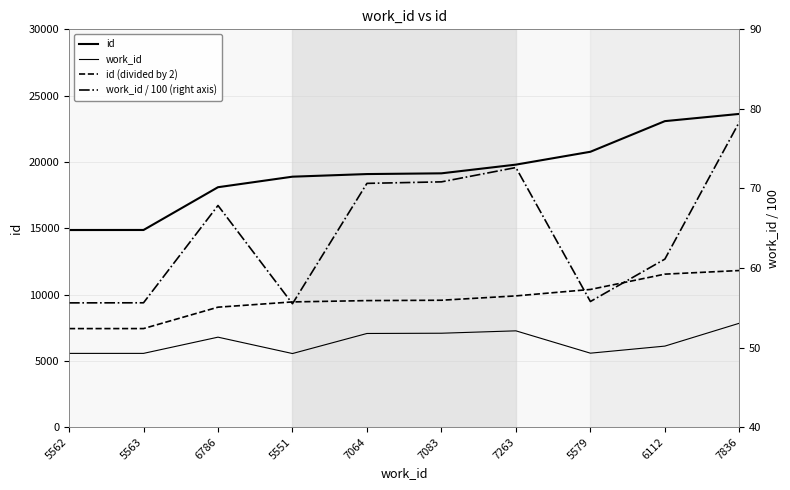

True or false: id (divided by 2) and work_id intersect in this chart.

False